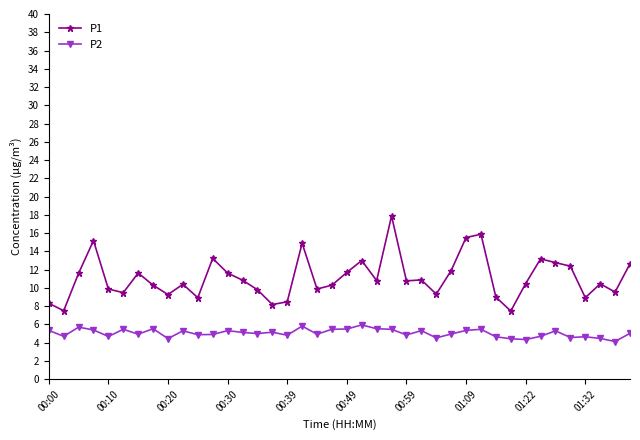

In P2, how many points are lower than both neighbors (excluding endpoints)?

13